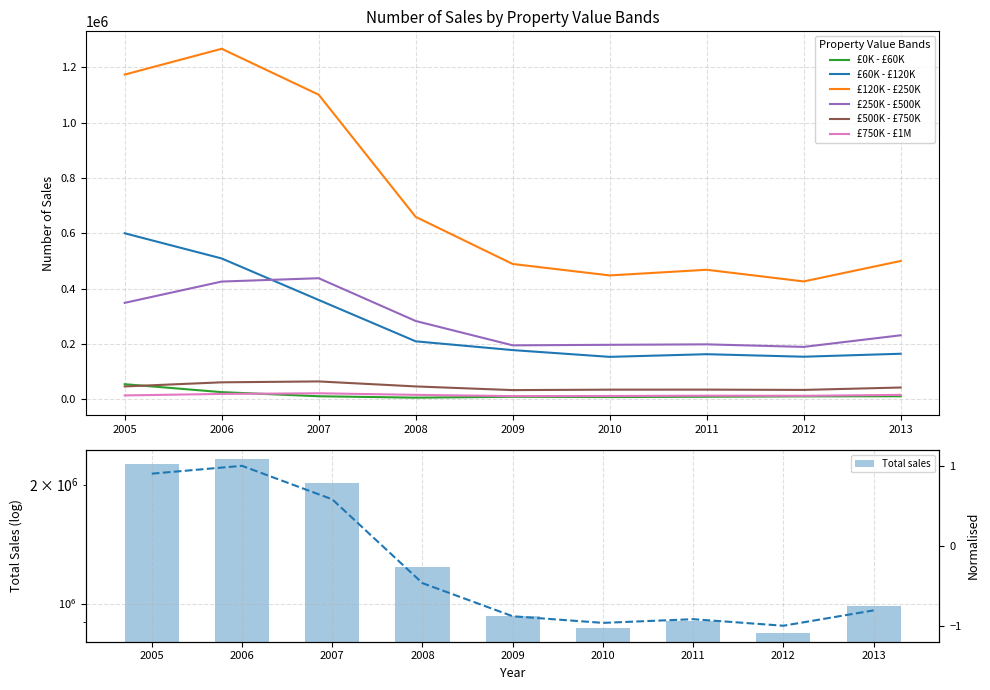

List the labels in order of £750K - £1M value, largest first.

2007, 2006, 2008, 2013, 2005, 2011, 2012, 2010, 2009